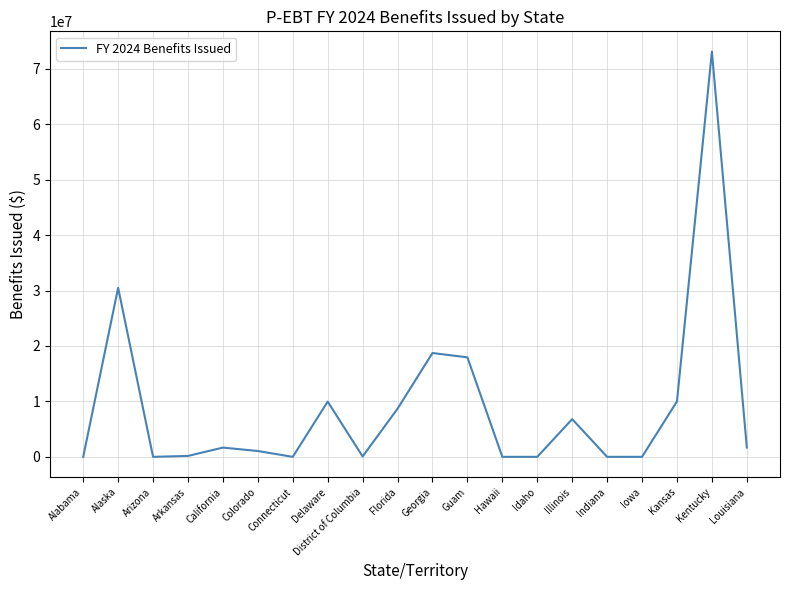

What is the maximum value shown in the chart?

73104555